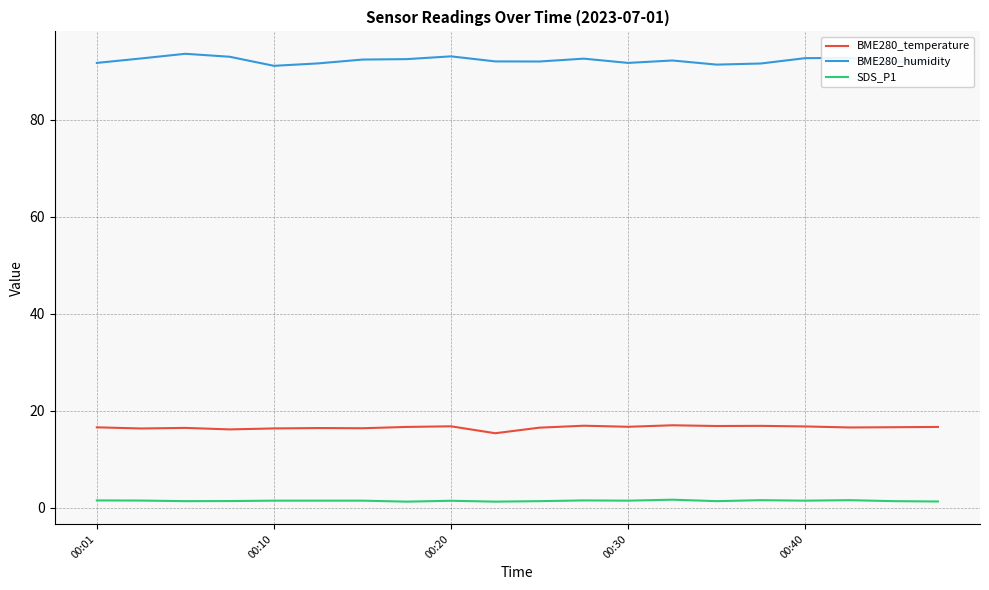

What is the average value of the BME280_temperature series?

16.6